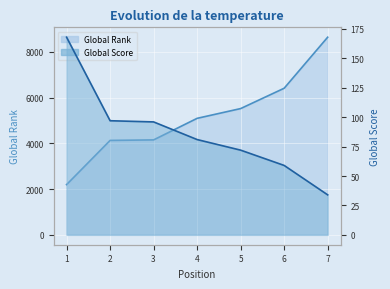

Reading left to right, what are all the values shown in this chart?

Global Rank: 1=2197	2=4130	3=4153	4=5096	5=5523	6=6412	7=8644
Global Score: 1=168	2=97	3=96	4=81	5=72	6=59	7=34